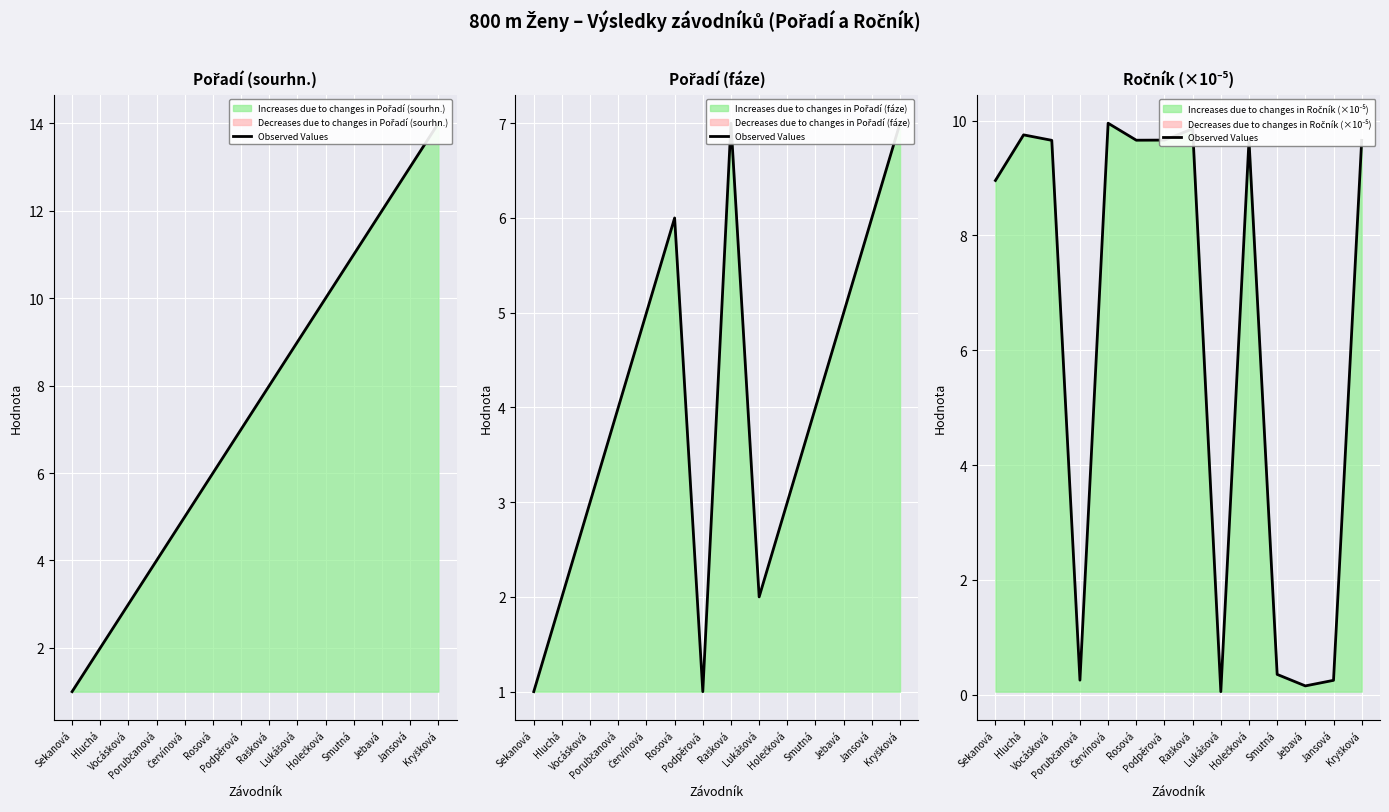

What is the change in value from Porubčanová to Rašková?

+9.6